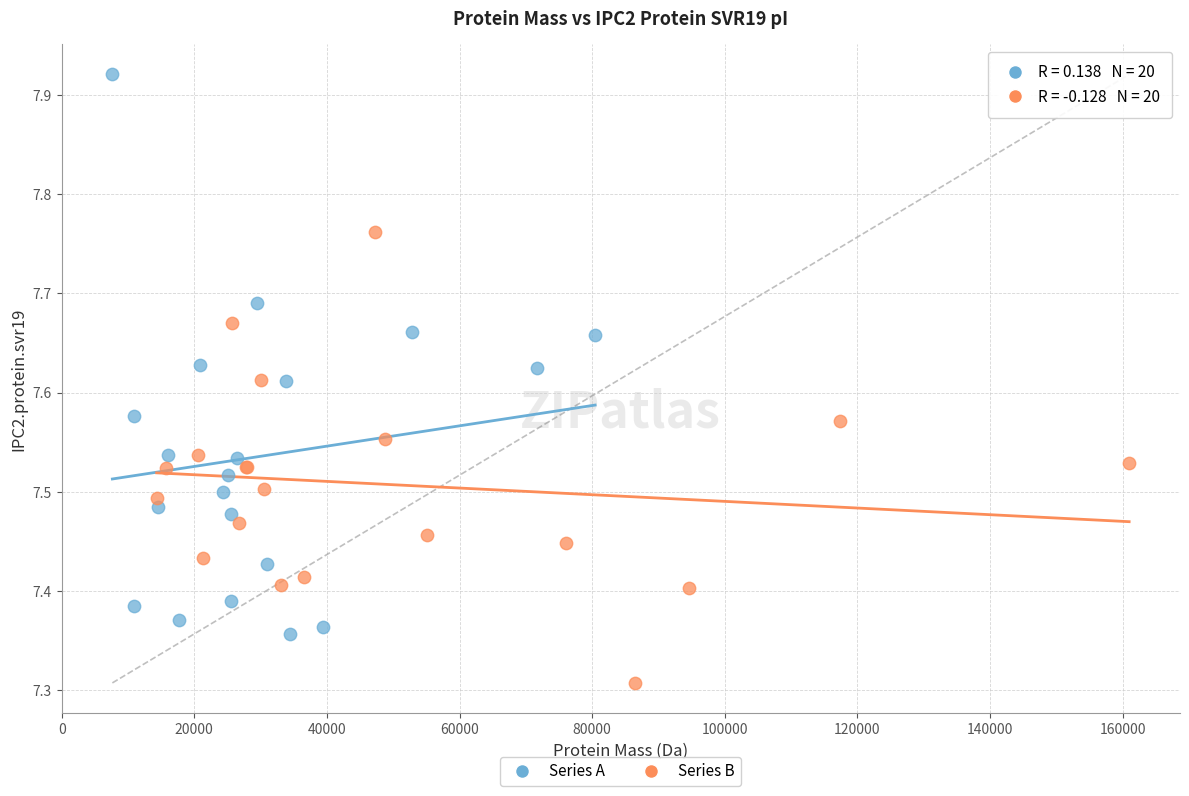

Which series reaches the maximum Y coordinate?

Series A